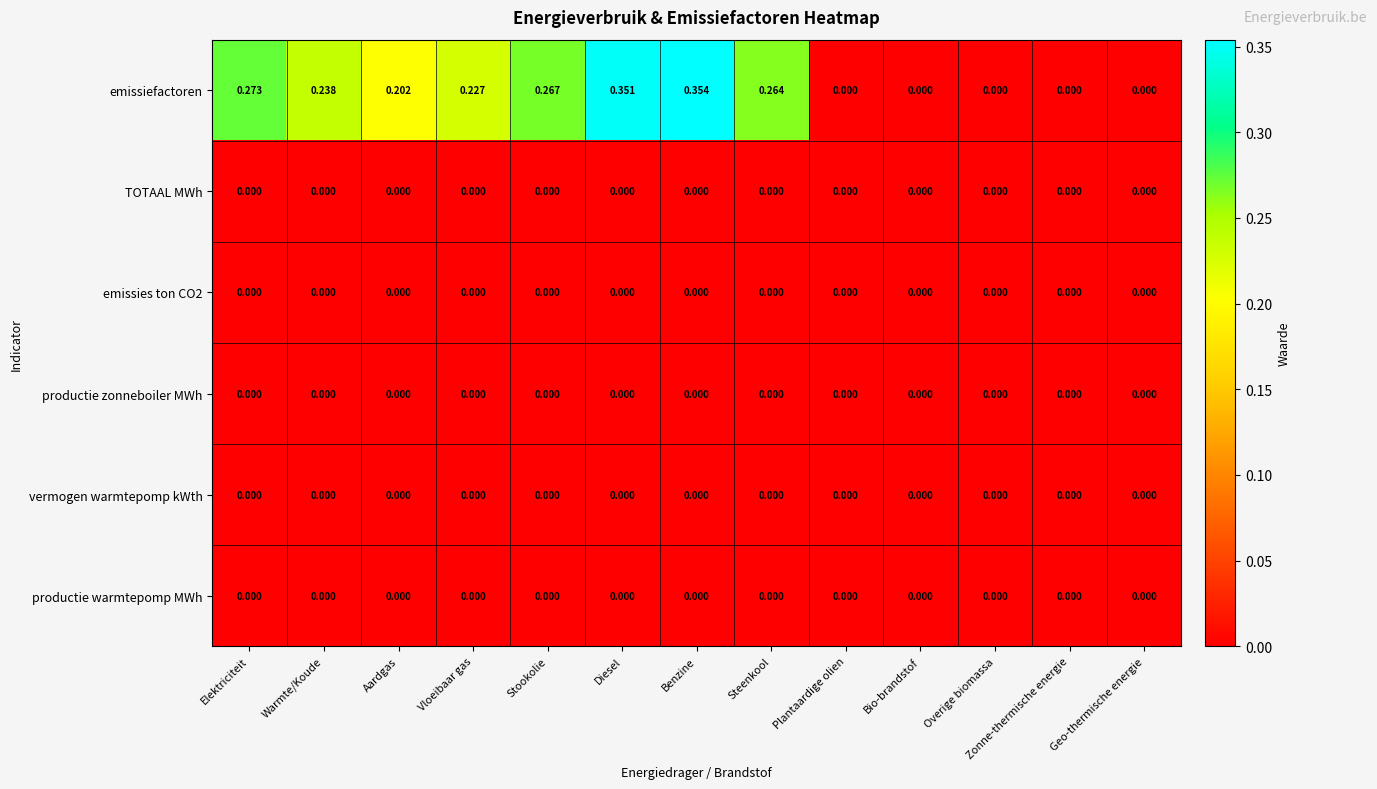

Which series changed the most between Steenkool and Plantaardige olien?

emissiefactoren